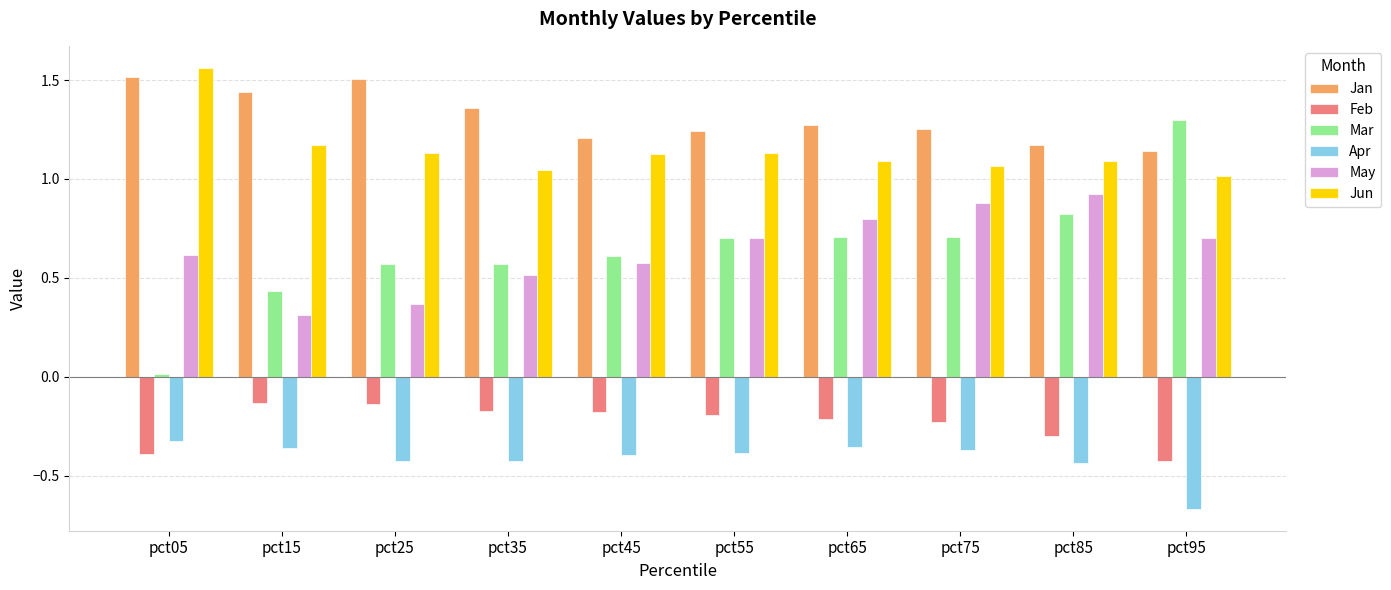

What is the sum of the Jan values at pct55 and pct65?

2.5